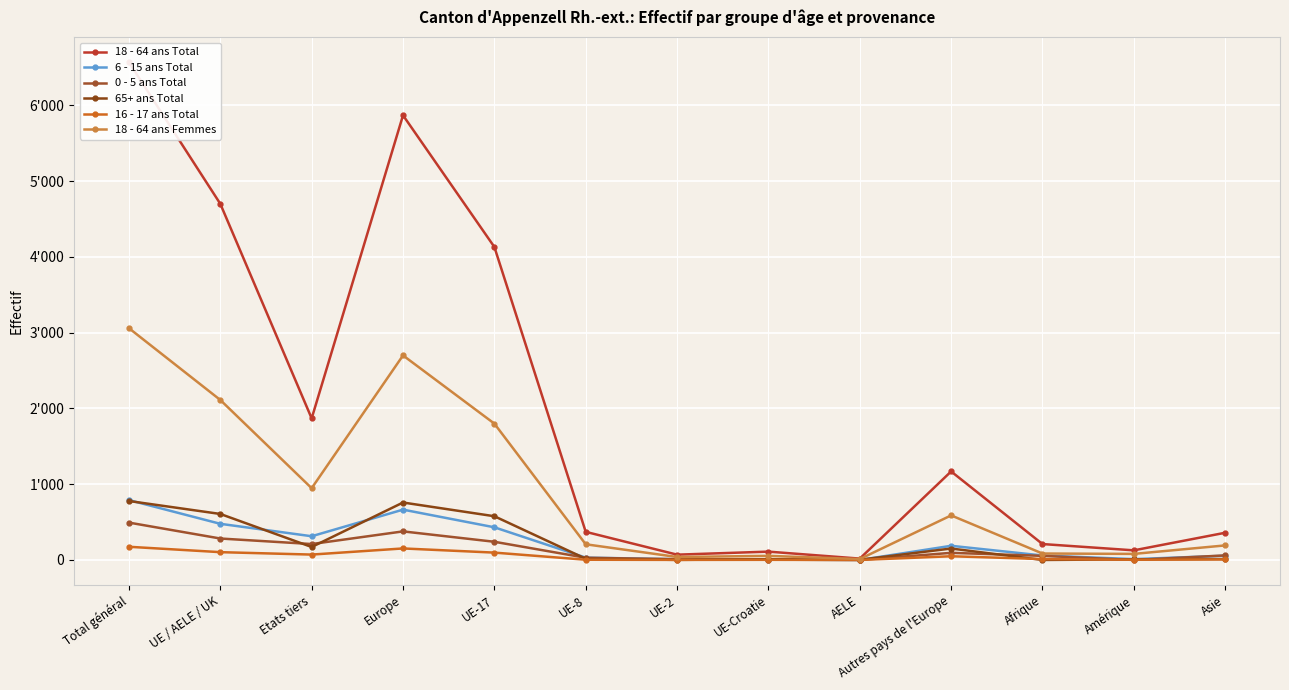

True or false: 0 - 5 ans Total and 18 - 64 ans Total intersect in this chart.

False